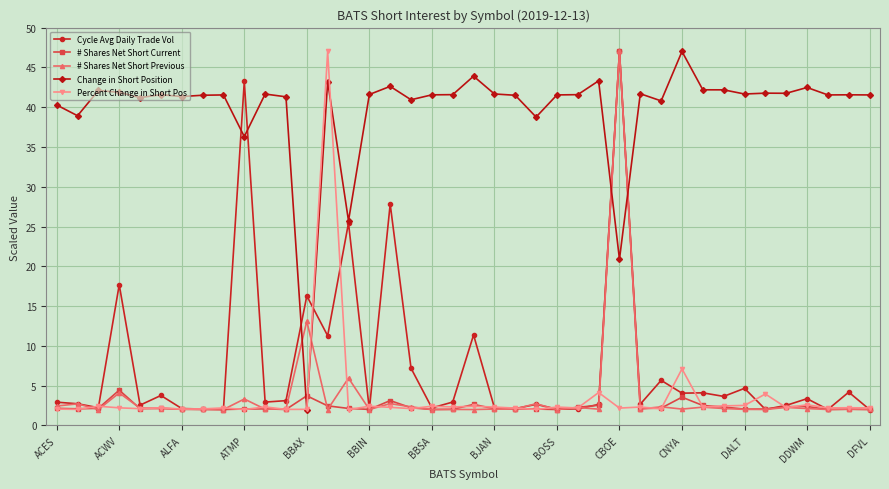

What is the difference between the maximum and minimum values in the # Shares Net Short Current series?

45.0